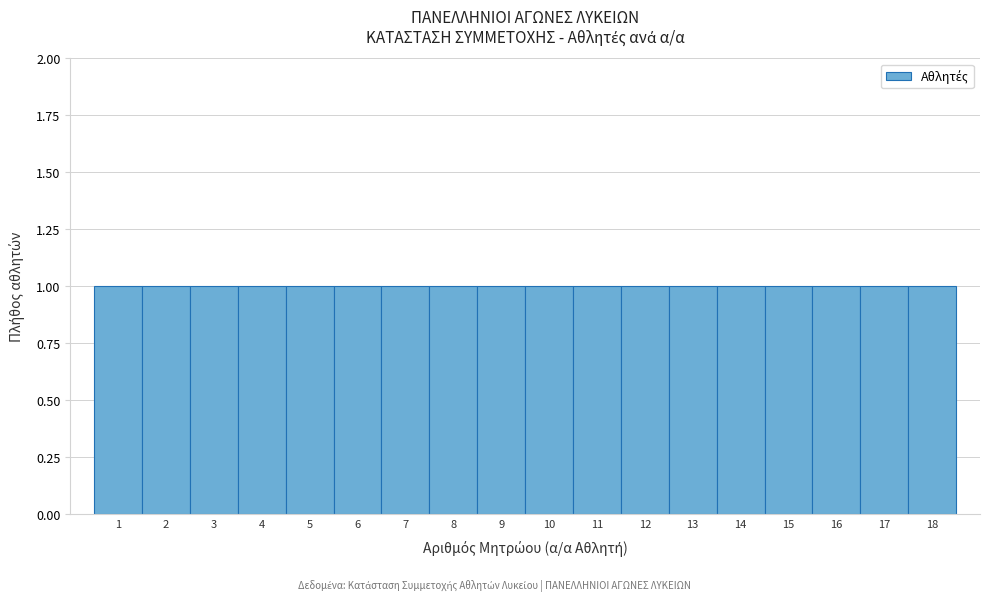

How tall is the bar that spans 13.5 to 14.5 on the x-axis? The values are not printed on the chart, so give them approximately, as read against the axis.

1